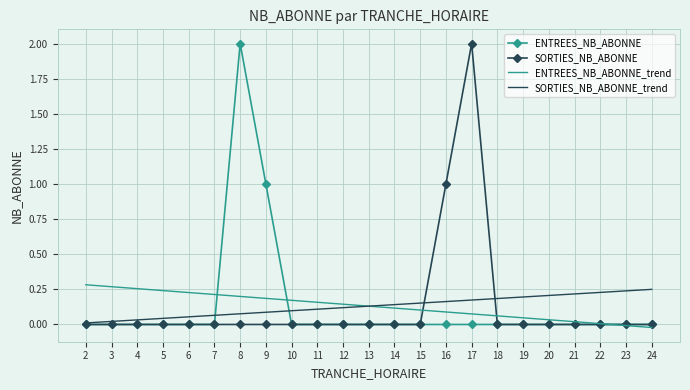

What is the spread (max minus min) of values at 16?

1.0